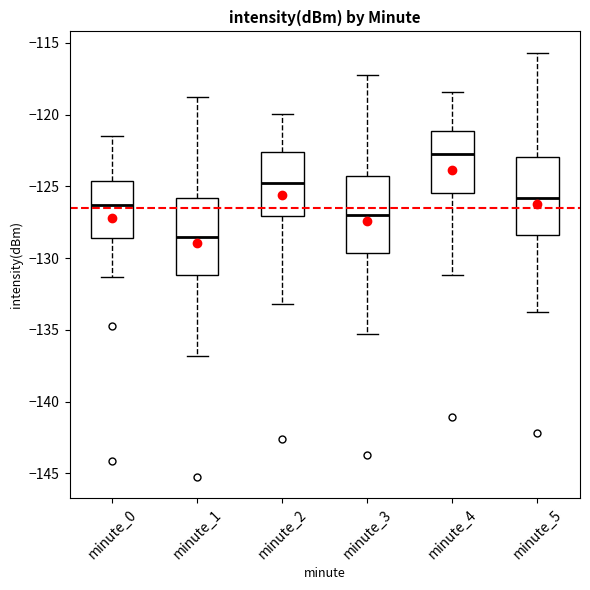

Which box has the highest median line?

minute_4